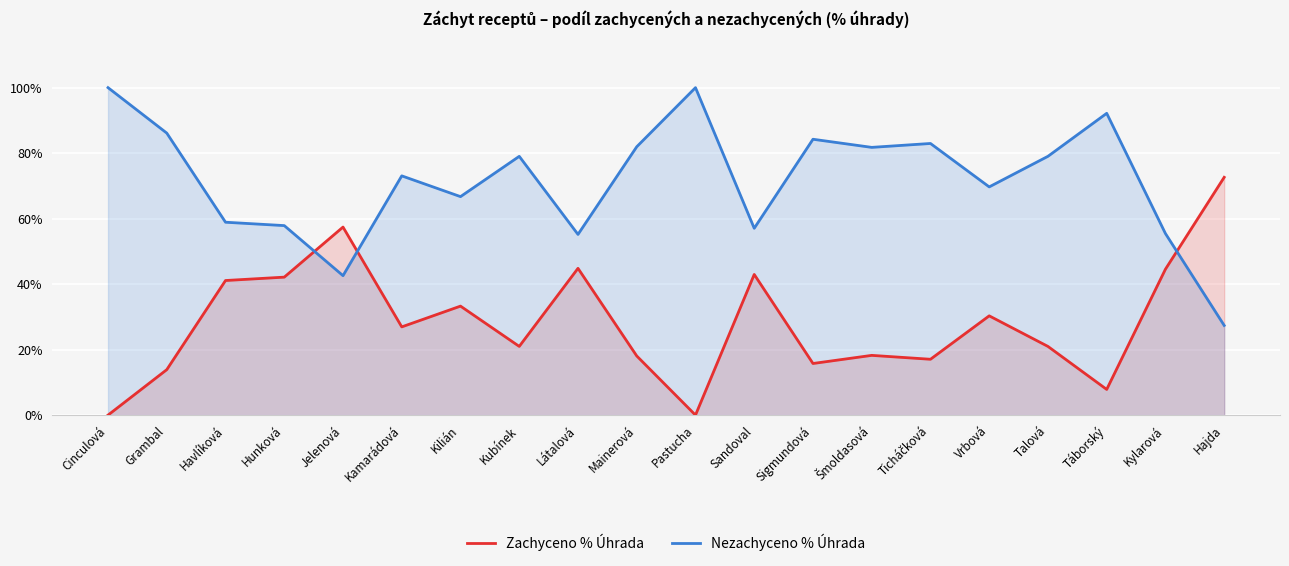

Is it true that Zachyceno % Úhrada equals 0.1 at Táborský?

True